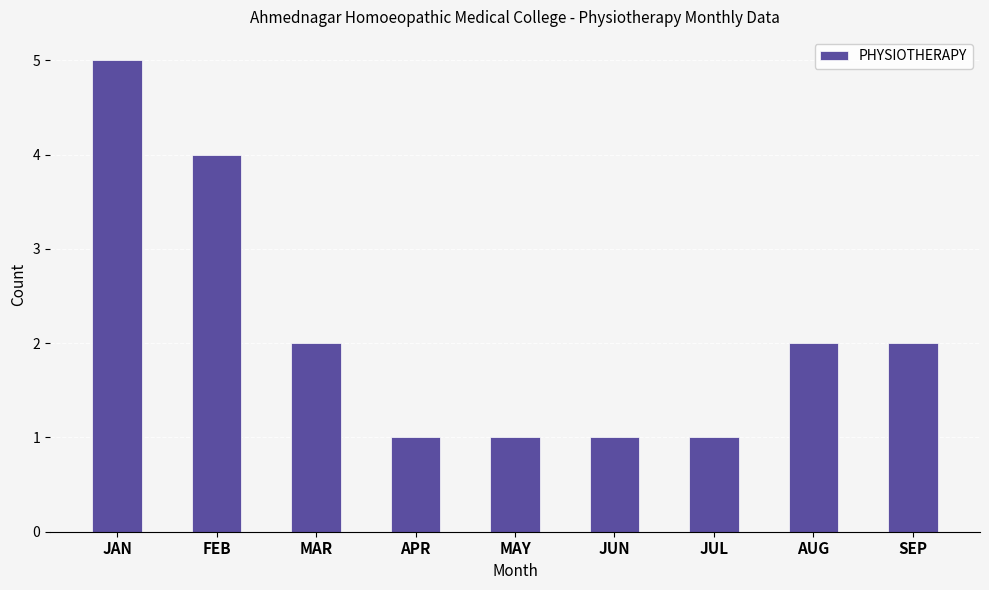

Approximately how many times larger is the value at SEP compared to AUG?

1.0